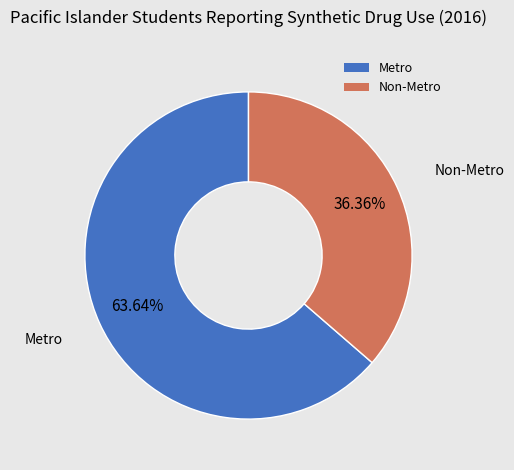

The Metro slice represents 64% of the pie. True or false?

True